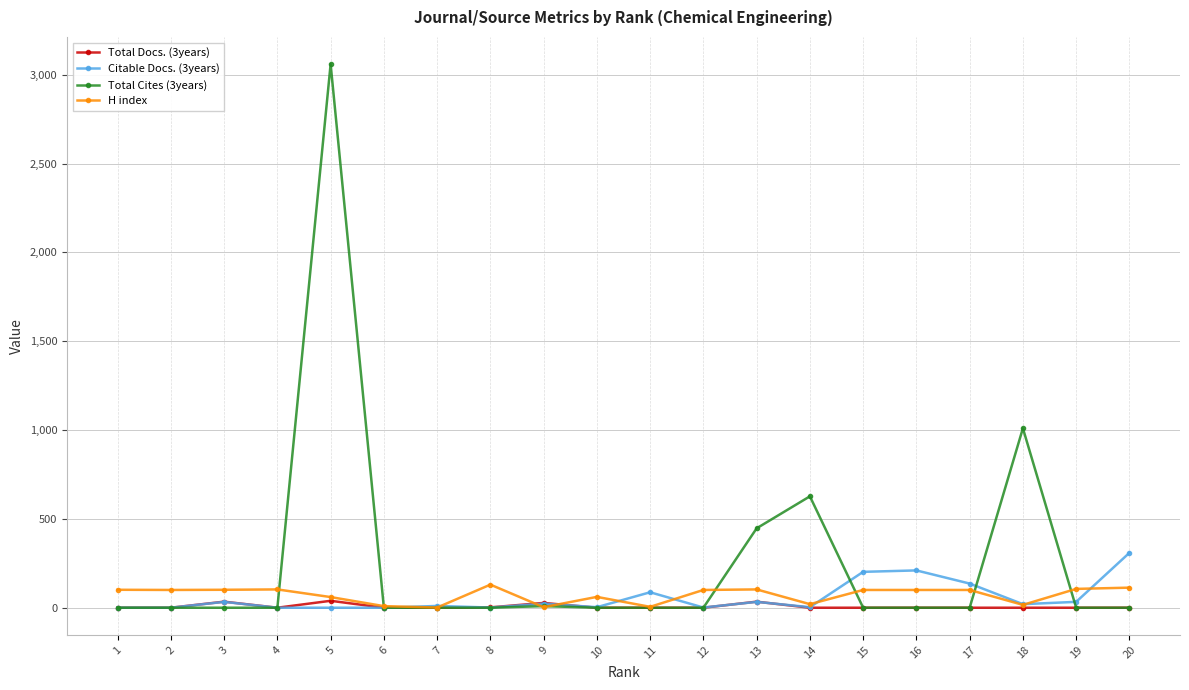

Where is the first local maximum for Total Docs. (3years)?

3